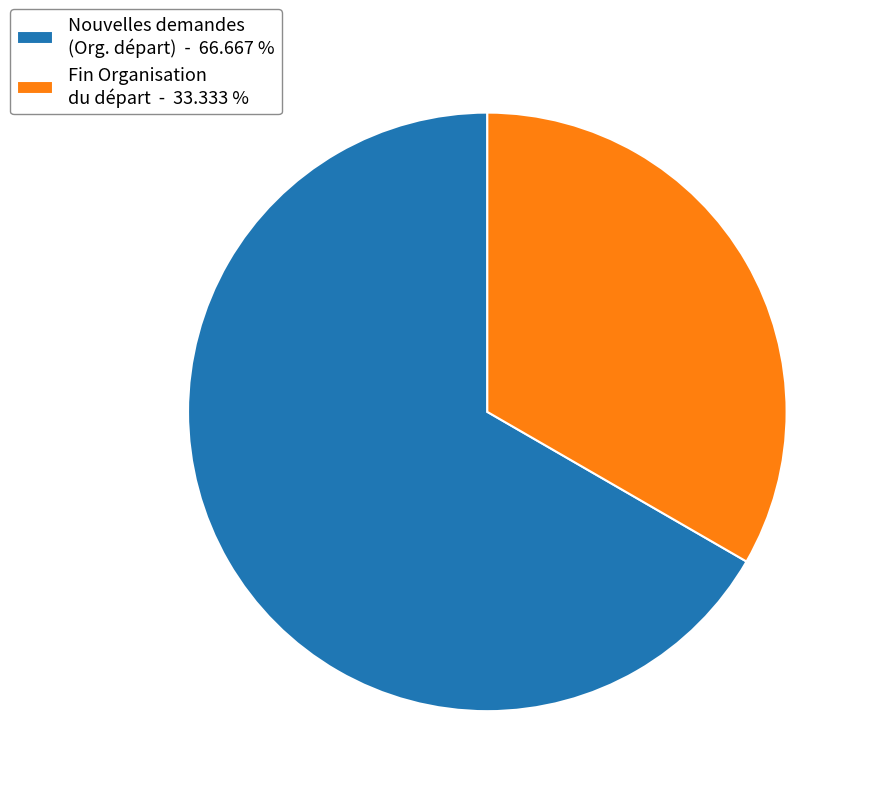

Which slice is the largest?

Nouvelles demandes (Org. départ) - 66.667 %